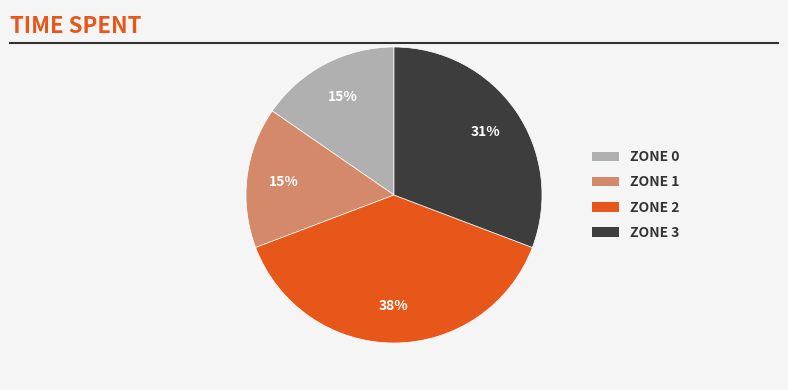

To the nearest percent, what is the average slice percentage?

25%